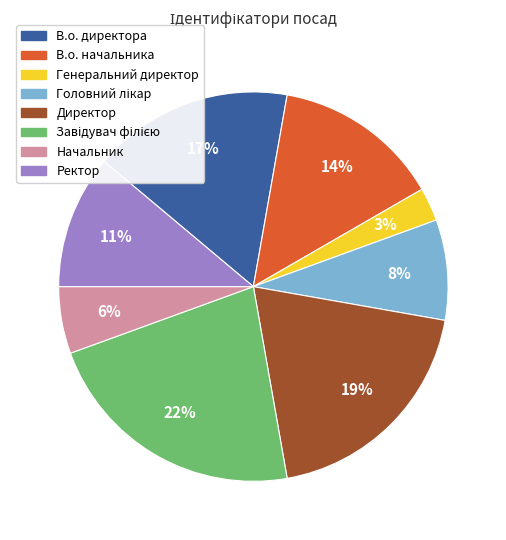

Which has a higher value, Начальник or Директор?

Директор